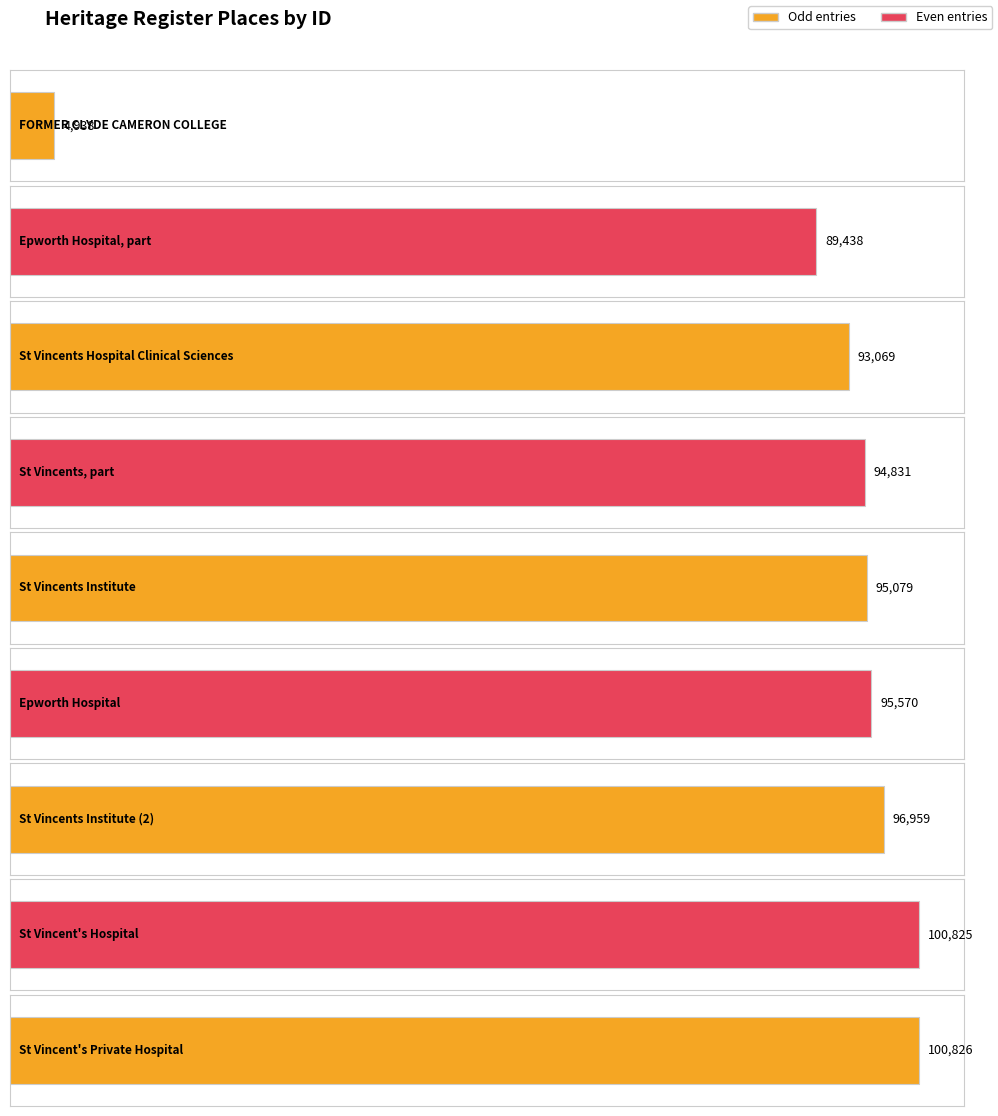

Where does the data first go above 95079?

Epworth Hospital